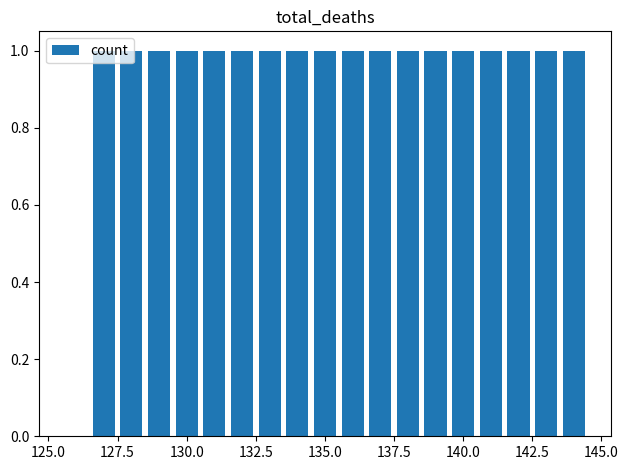

Reading right to left, extract all data points from this chart.

1	1	1	1	1	1	1	1	1	1	1	1	1	1	1	1	1	1	0